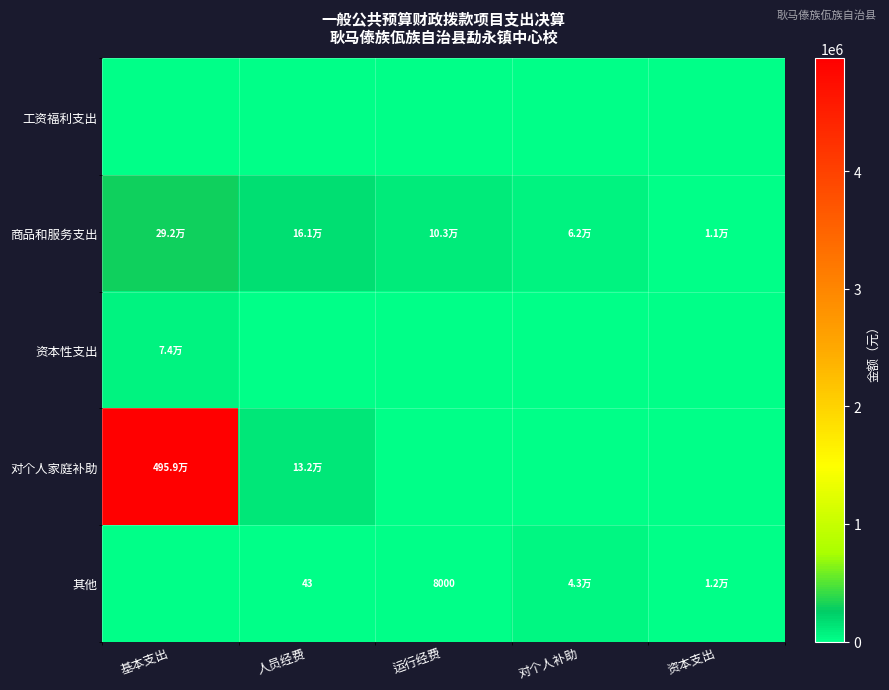

What is the spread (max minus min) of values at 人员经费?

160651.3